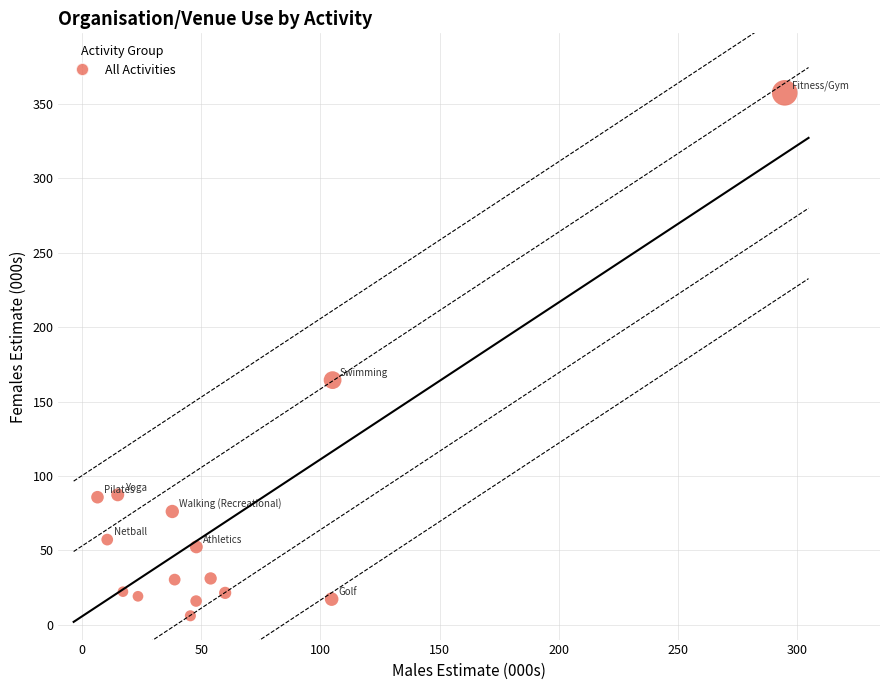

What is the range of Y values (max minus min)?

351.5